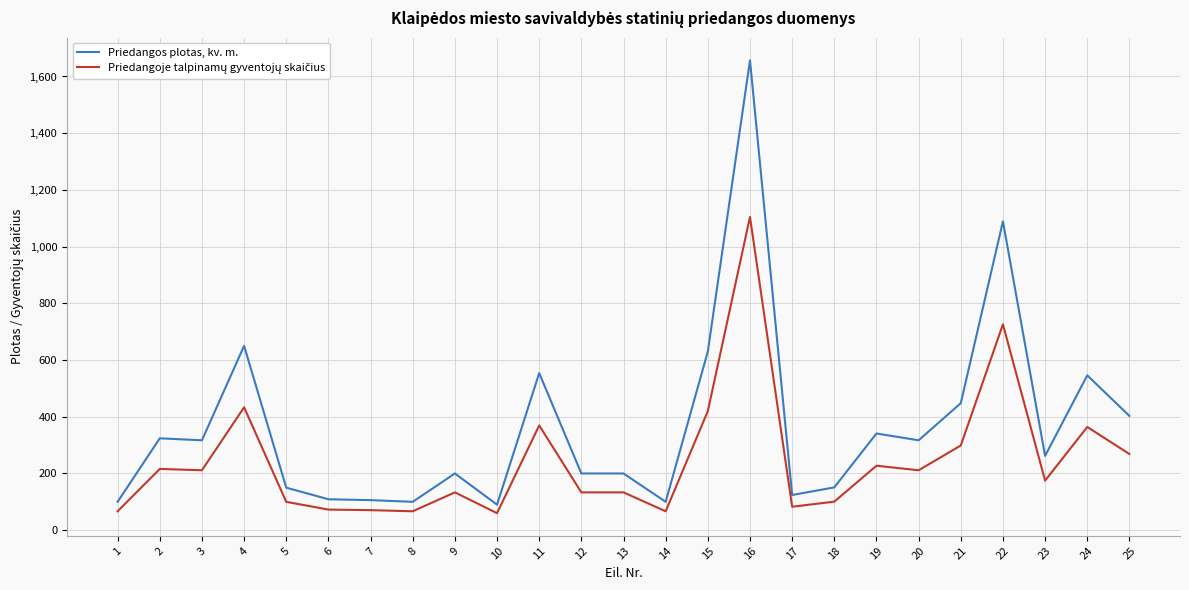

The value of Priedangos plotas, kv. m. at 21 is 297.1. True or false?

False